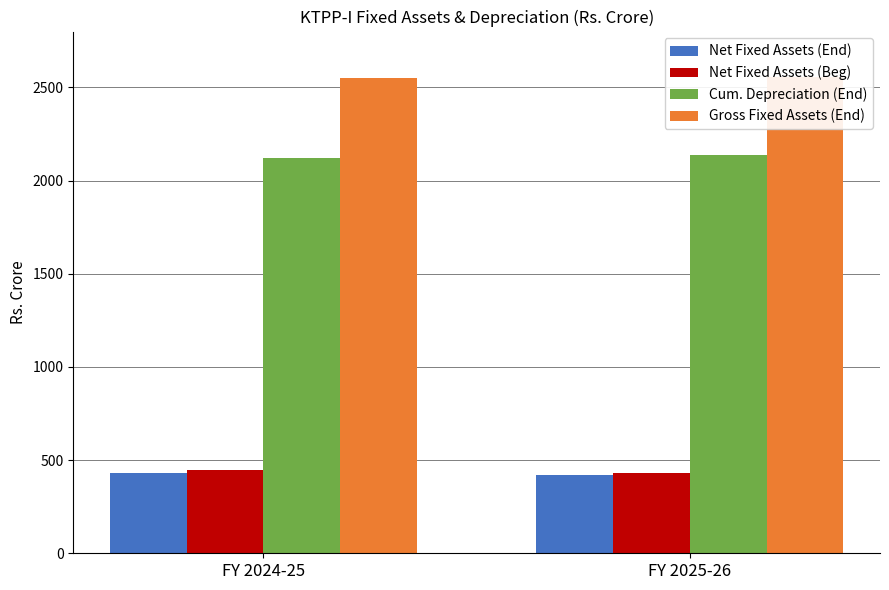

What is the sum of all Net Fixed Assets (Beg) values?

877.4